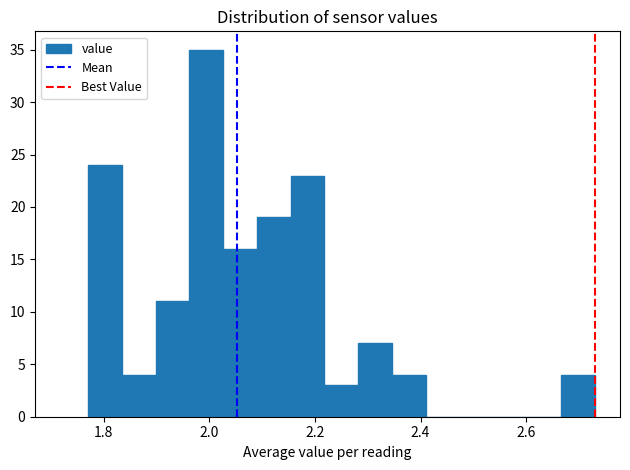

Read against the x-axis, roughly where is the centre of the tallest bar?

2.00